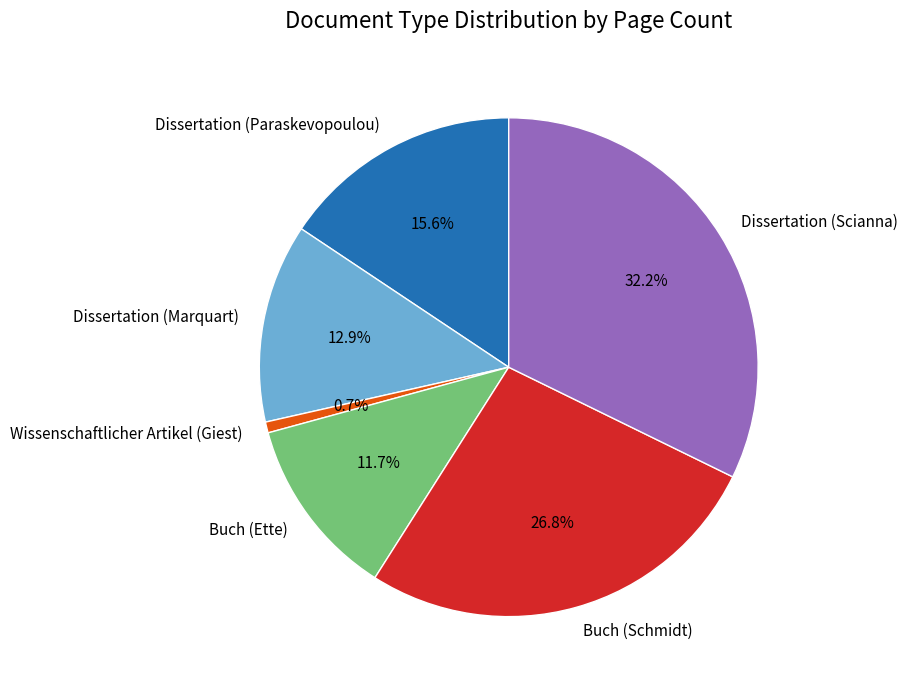

True or false: Buch (Schmidt) accounts for 27% of the total.

True